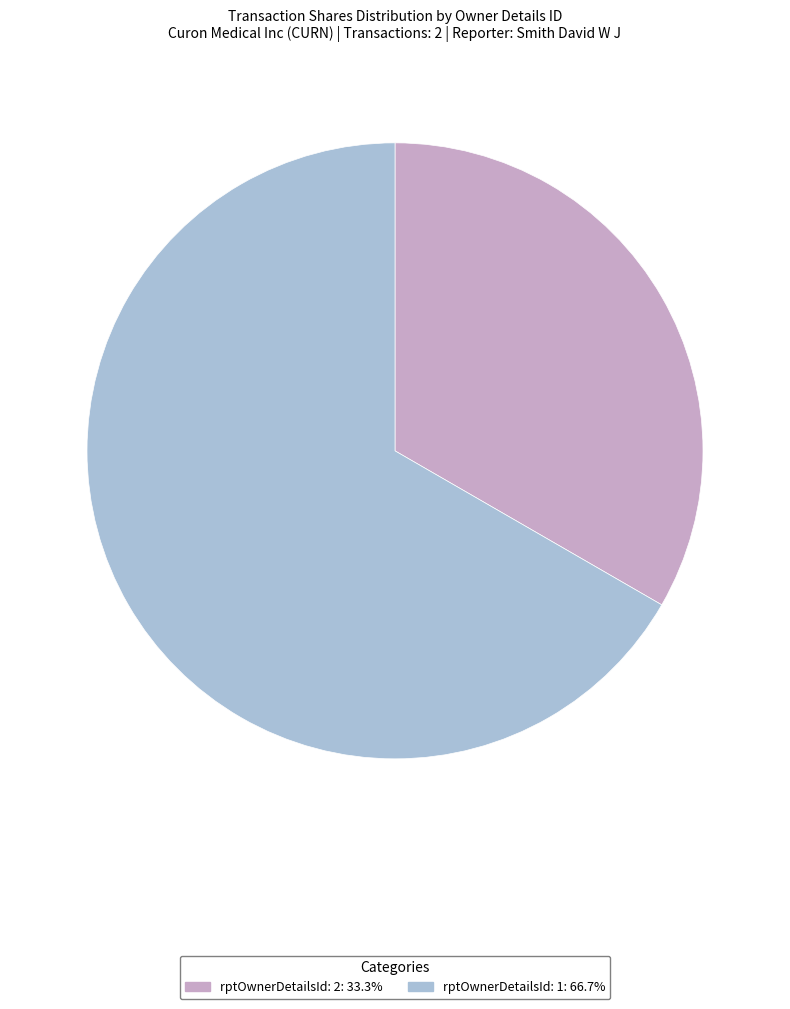

Rank the categories by value from highest to lowest.

rptOwnerDetailsId: 1, rptOwnerDetailsId: 2